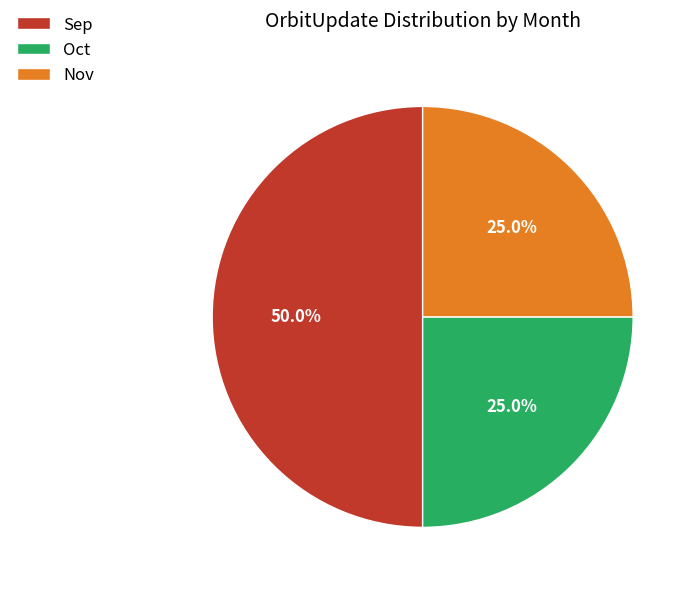

What is the largest slice in the pie chart?

Sep